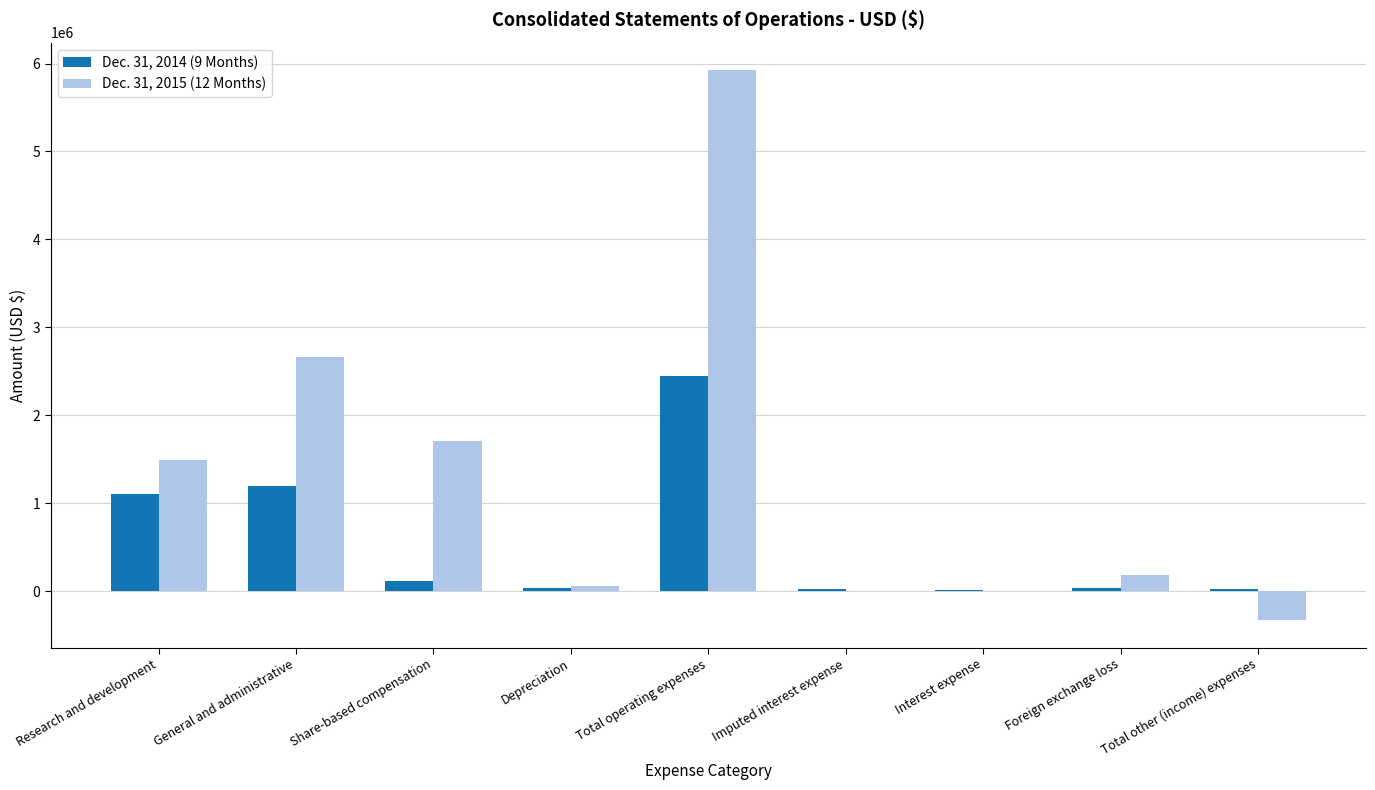

Is it true that Dec. 31, 2014 (9 Months) equals 2440673 at Total operating expenses?

True